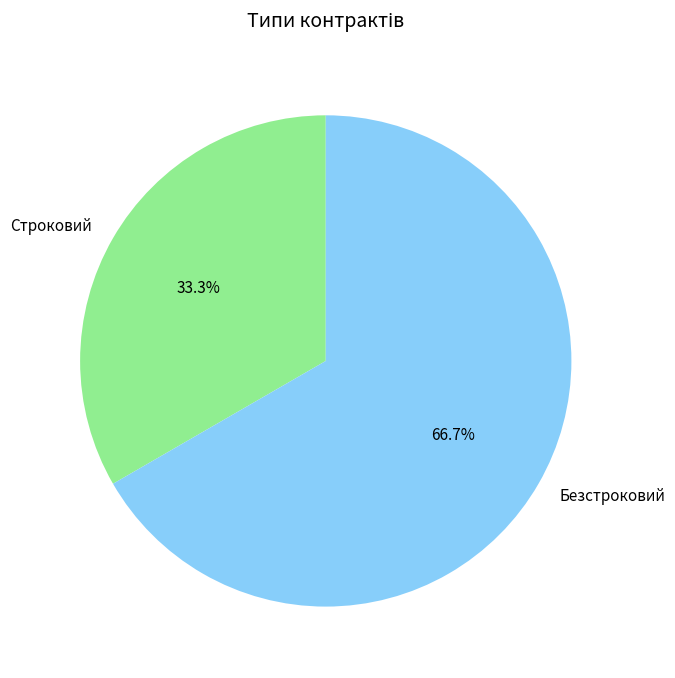

Which slice is the largest?

Безстроковий